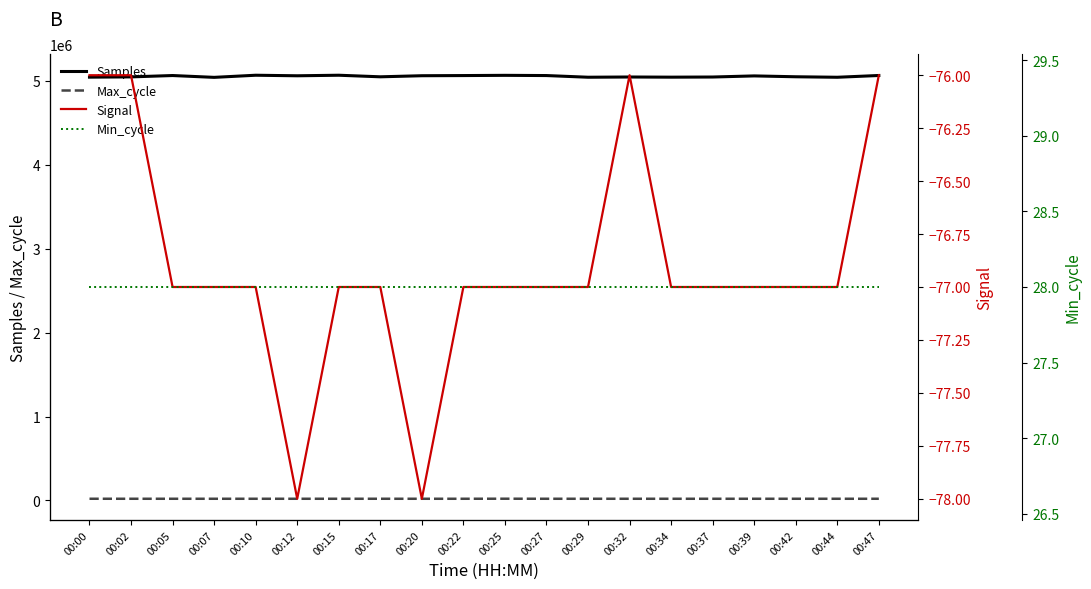

Reading left to right, list all the values displayed in this chart.

Samples: 00:00=5042684	00:02=5045929	00:05=5062006	00:07=5040259	00:10=5065556	00:12=5059058	00:15=5065594	00:17=5046835	00:20=5059705	00:22=5061650	00:25=5064361	00:27=5061733	00:29=5041771	00:32=5044540	00:34=5042559	00:37=5044291	00:39=5057557	00:42=5047322	00:44=5041388	00:47=5062562
Max_cycle: 00:00=20313	00:02=20210	00:05=20230	00:07=20198	00:10=20208	00:12=20240	00:15=20209	00:17=20256	00:20=20229	00:22=20220	00:25=20739	00:27=20205	00:29=20205	00:32=20226	00:34=20199	00:37=20203	00:39=20215	00:42=20226	00:44=20205	00:47=20257
Signal: 00:00=-76	00:02=-76	00:05=-77	00:07=-77	00:10=-77	00:12=-78	00:15=-77	00:17=-77	00:20=-78	00:22=-77	00:25=-77	00:27=-77	00:29=-77	00:32=-76	00:34=-77	00:37=-77	00:39=-77	00:42=-77	00:44=-77	00:47=-76
Min_cycle: 00:00=28	00:02=28	00:05=28	00:07=28	00:10=28	00:12=28	00:15=28	00:17=28	00:20=28	00:22=28	00:25=28	00:27=28	00:29=28	00:32=28	00:34=28	00:37=28	00:39=28	00:42=28	00:44=28	00:47=28